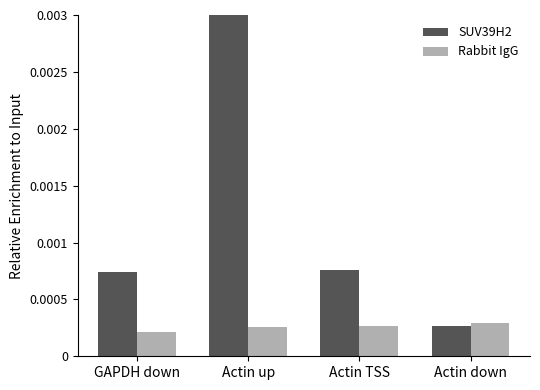

List the series in order of their peak value, highest first.

SUV39H2, Rabbit IgG